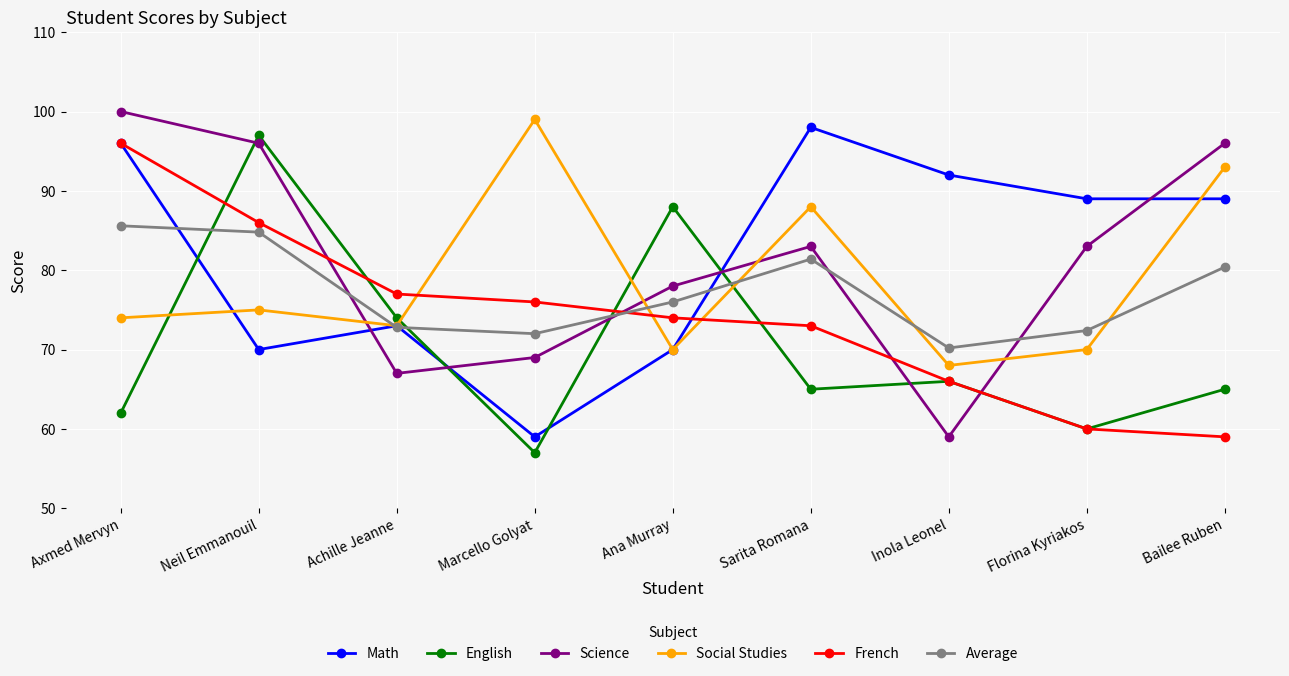

True or false: French has a value of 74.0 at Ana Murray.

True